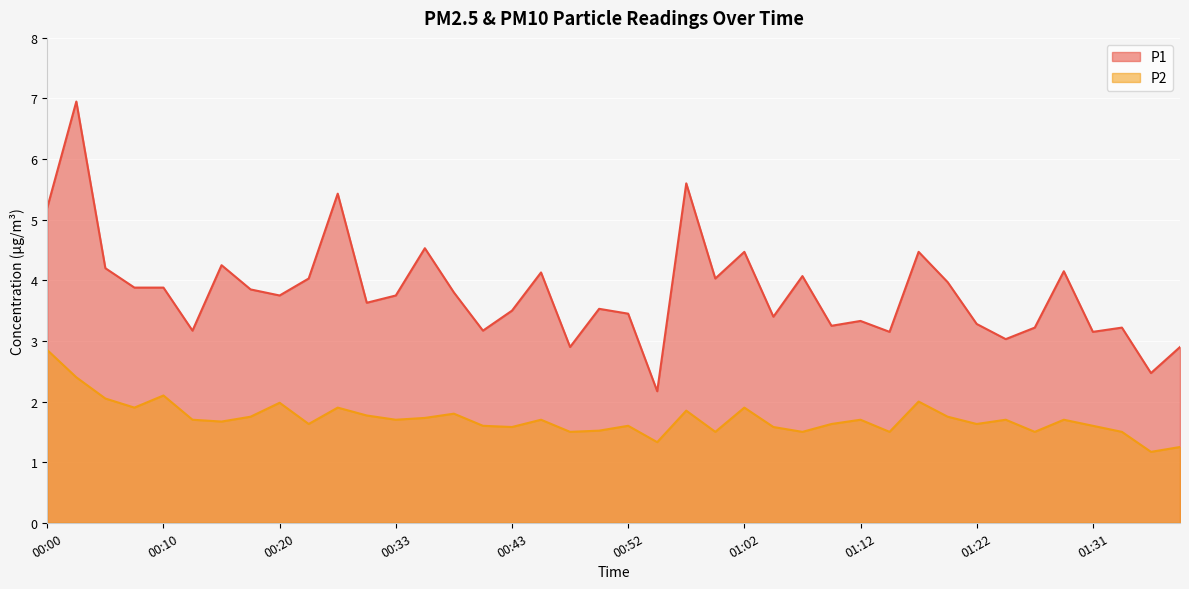

How many data points in P1 are above 3?

36